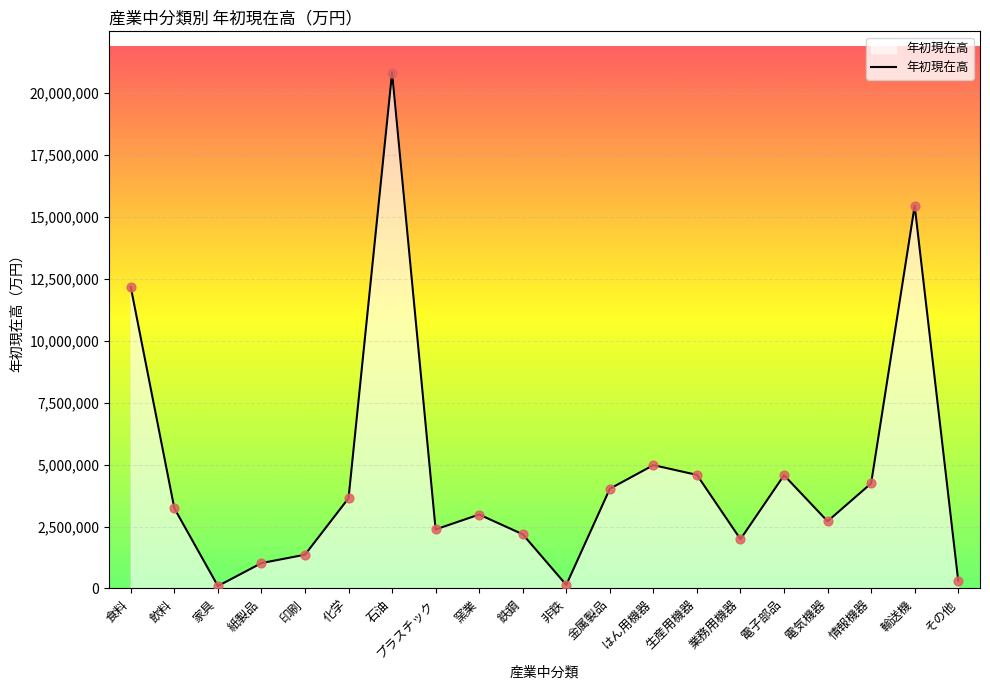

What is the change in value from 家具 to 情報機器?

+4141766